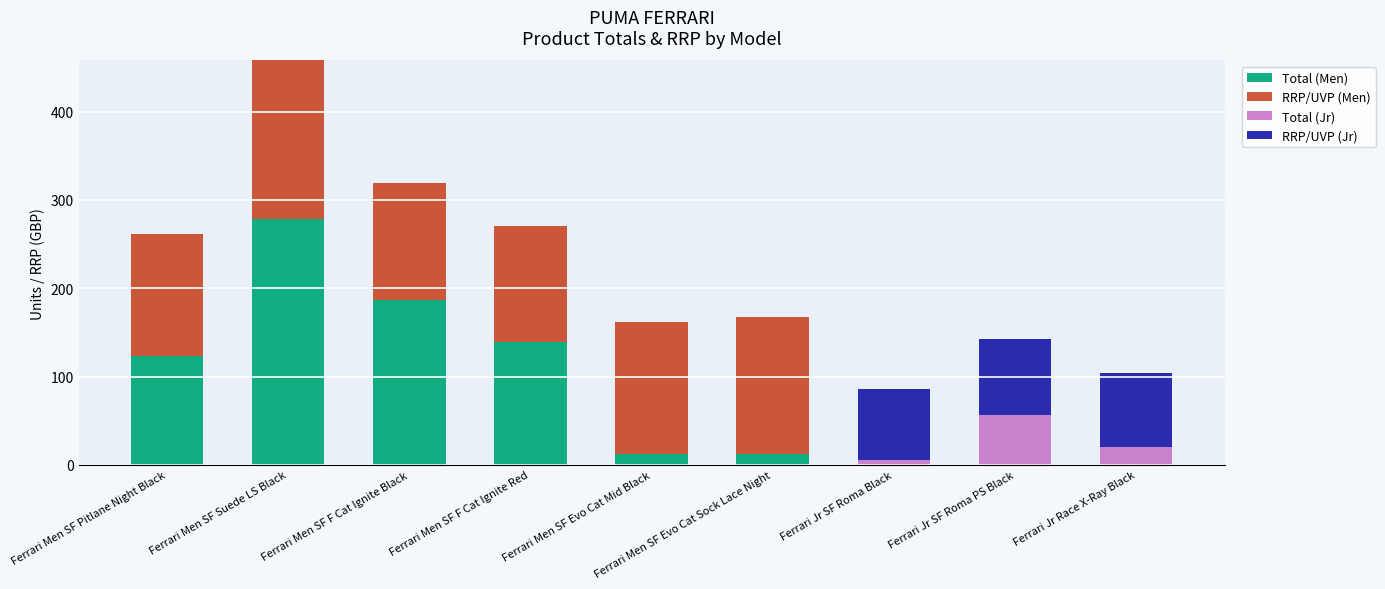

Which category has the highest value in the Total (Men) series?

Ferrari Men SF Suede LS Black